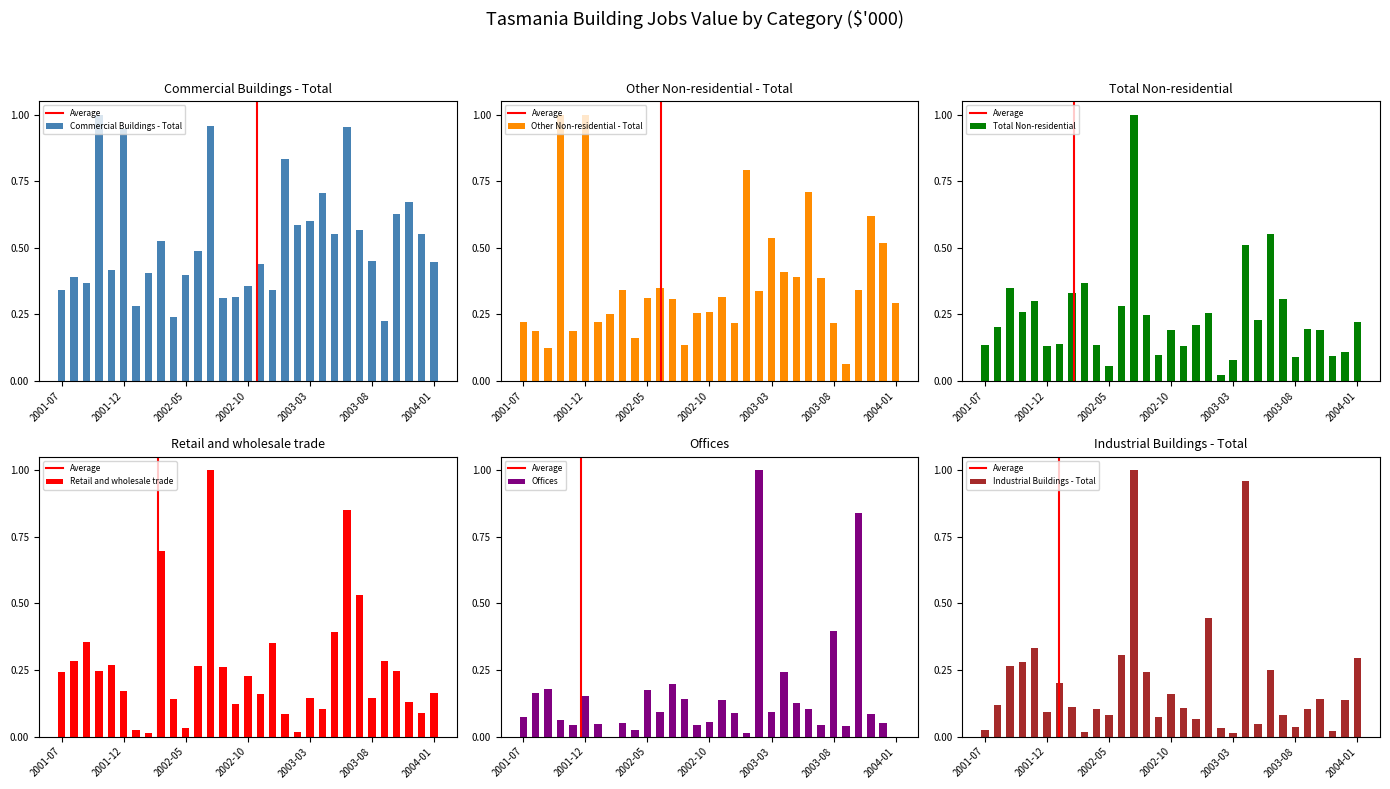

What is the sum of the Other Non-residential - Total values at 2003-09 and 2003-11?

0.7